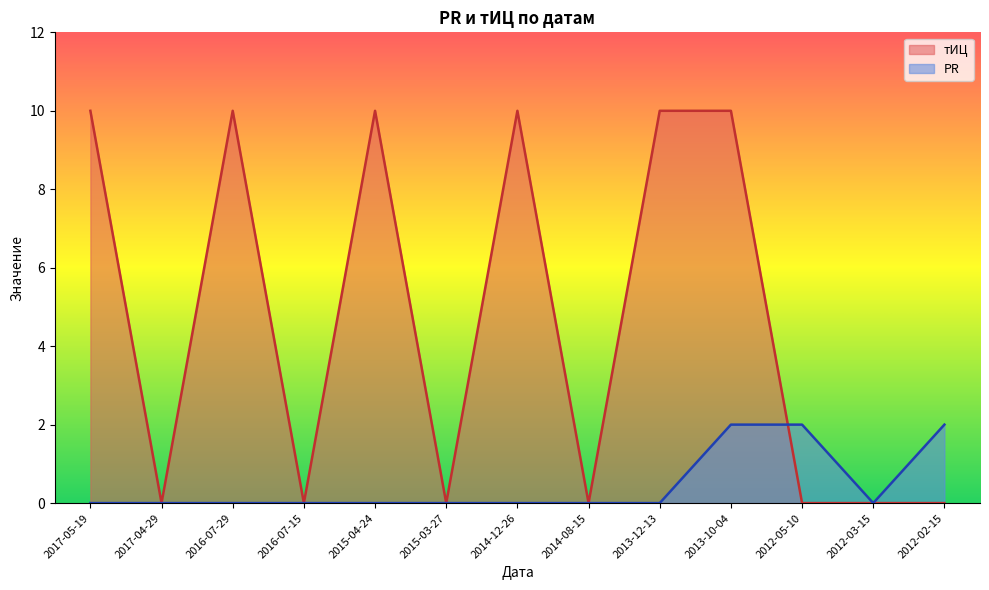

Which series has the widest spread of values?

тИЦ